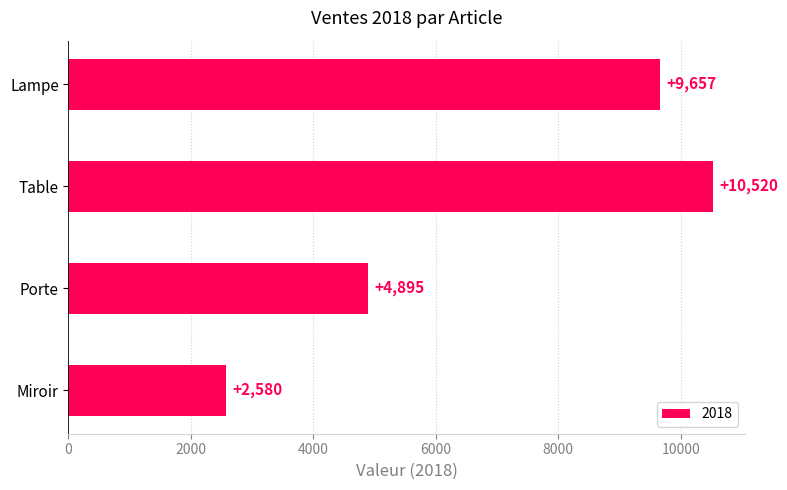

Approximately how many times larger is the value at Table compared to Miroir?

4.1